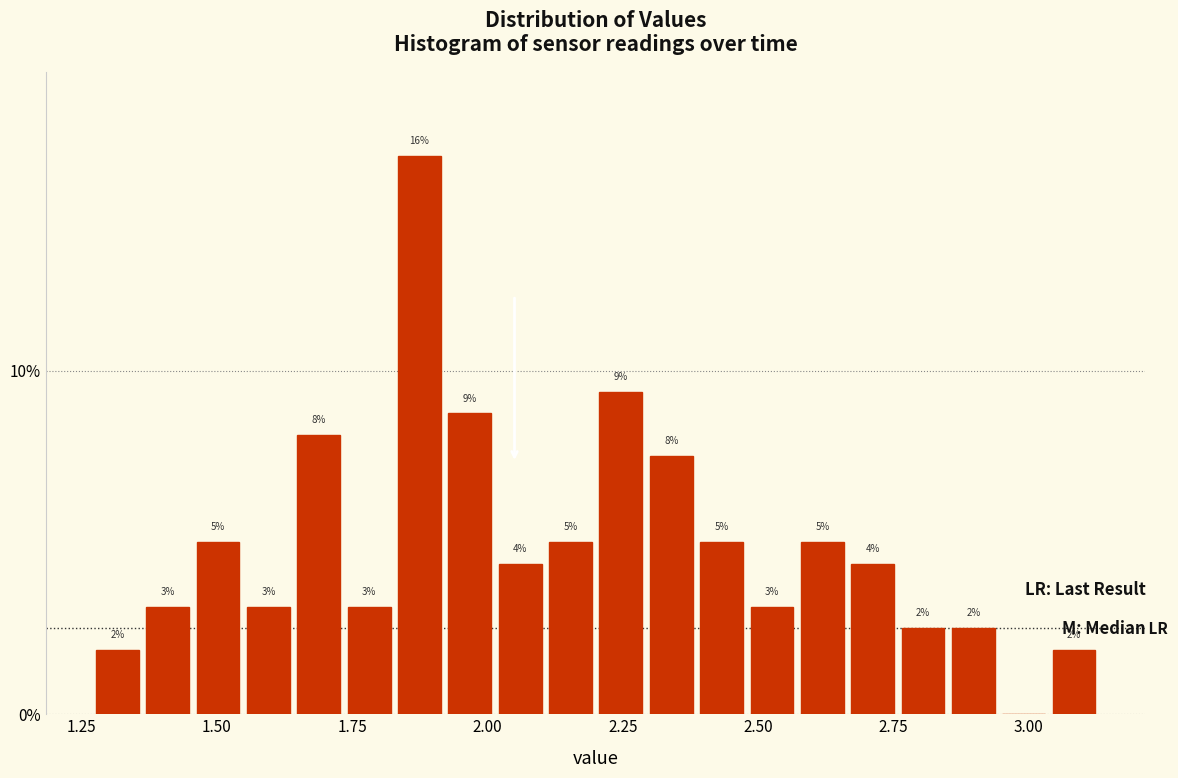

Around what value on the x-axis is the tallest bar? Give the approximate position of its centre, as read against the axis.

1.85